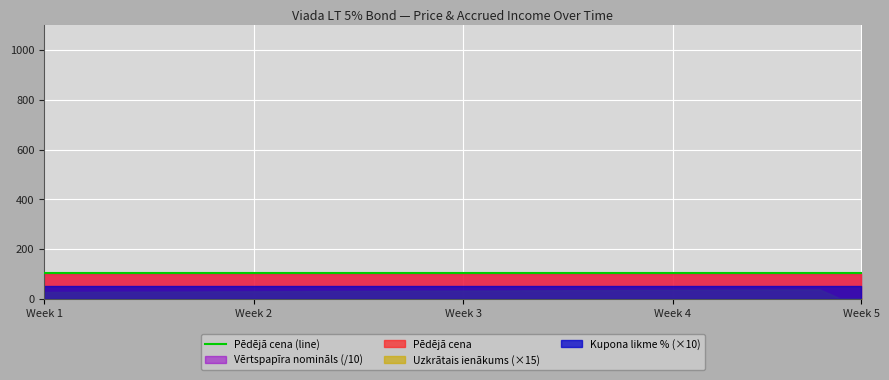

What is the average value of the Kupona likme % series?

5.0